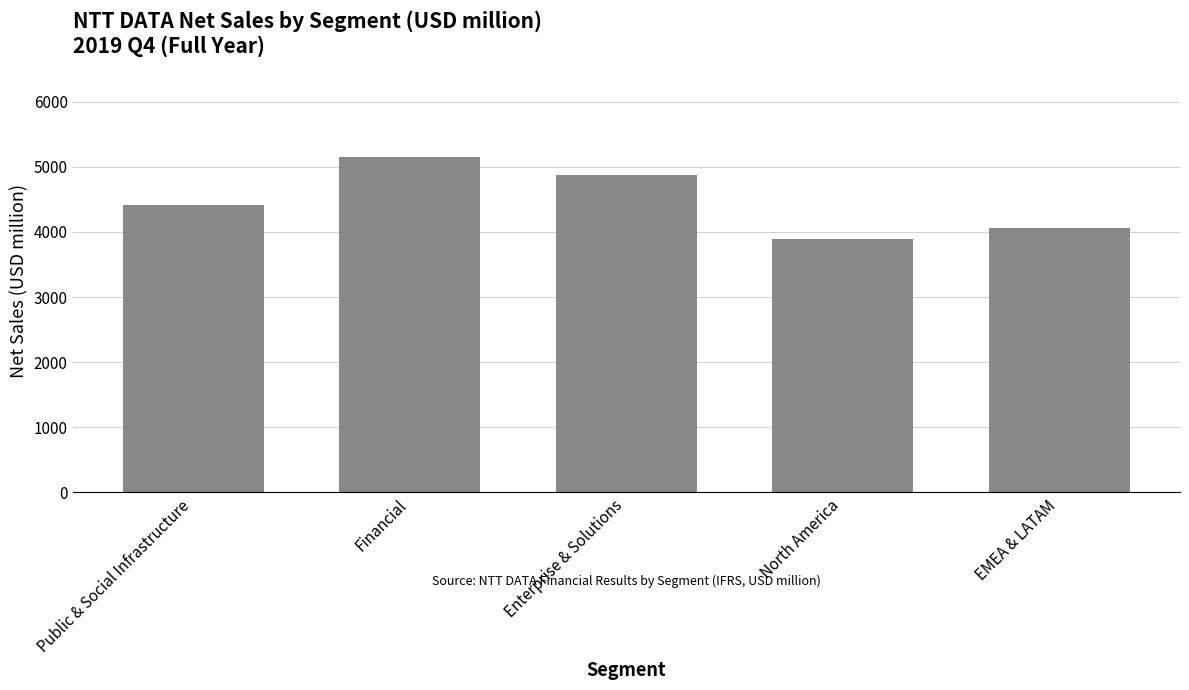

What is the difference between the values at EMEA & LATAM and Financial?

1096.3